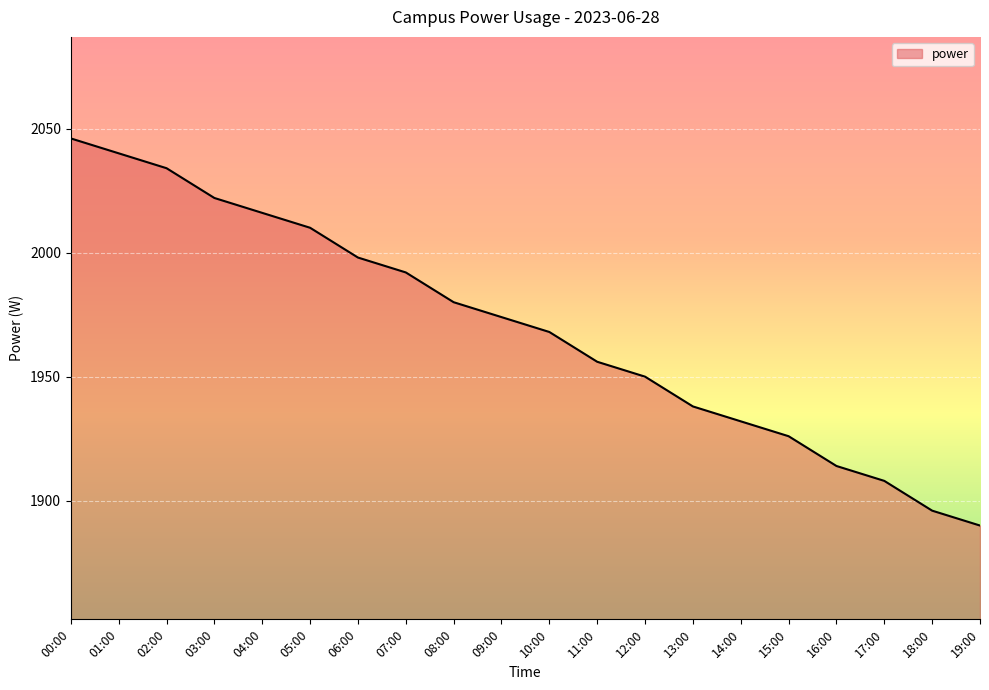

List the labels in order of value, smallest first.

19:00, 18:00, 17:00, 16:00, 15:00, 14:00, 13:00, 12:00, 11:00, 10:00, 09:00, 08:00, 07:00, 06:00, 05:00, 04:00, 03:00, 02:00, 01:00, 00:00